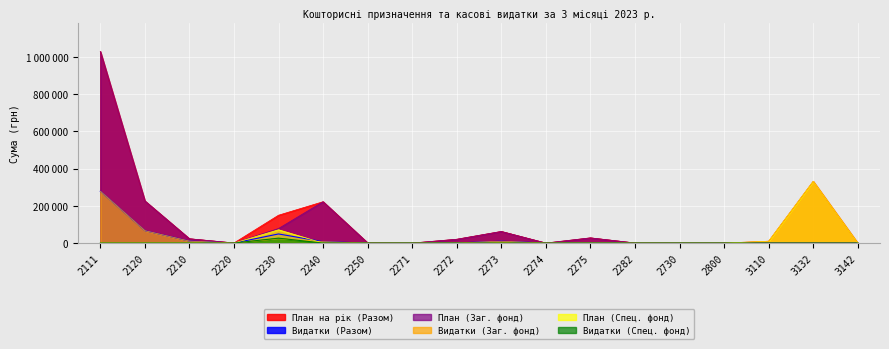

True or false: План на рік (Разом) and Видатки (Заг. фонд) cross at least once.

False